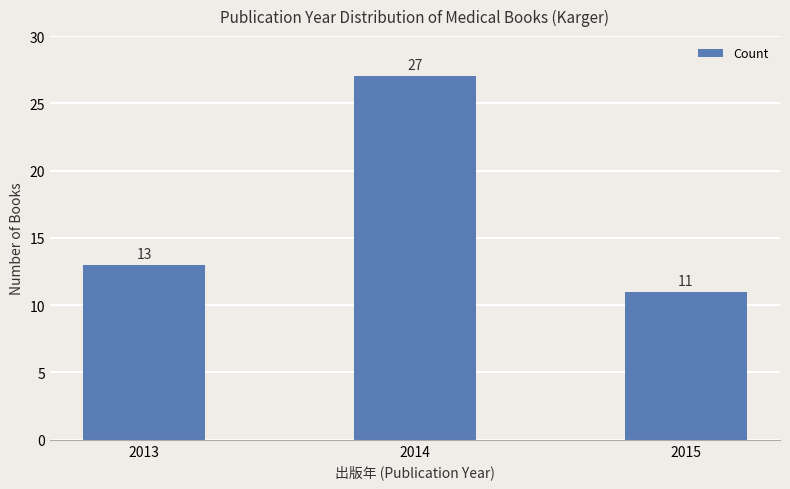

What is the value of the 1st bar from the left?

13